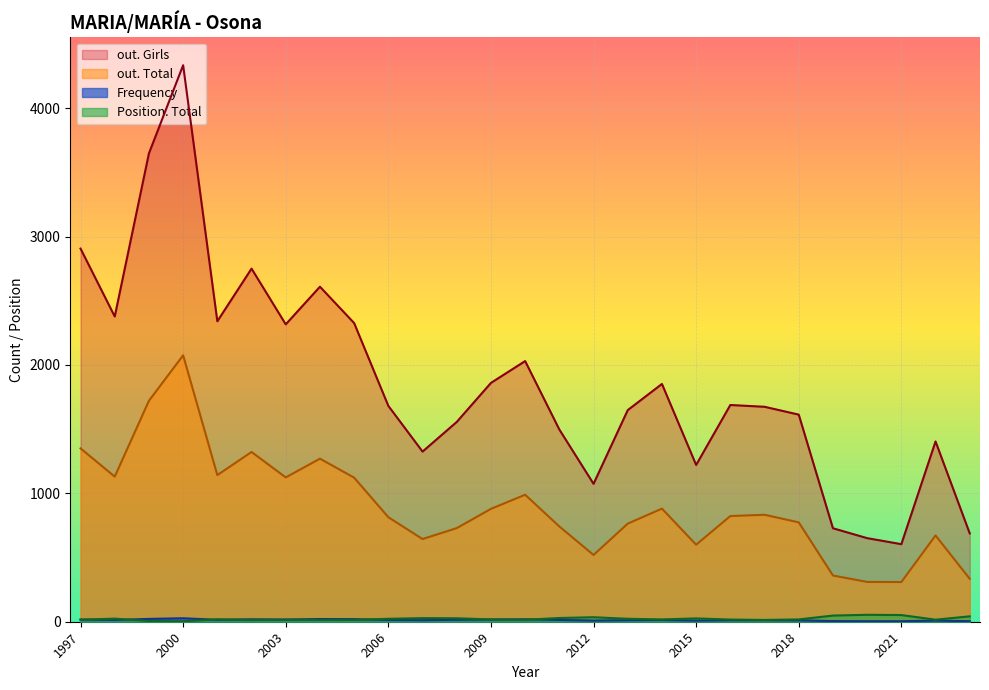

How many interior local valleys does the Position. Total series have?

6